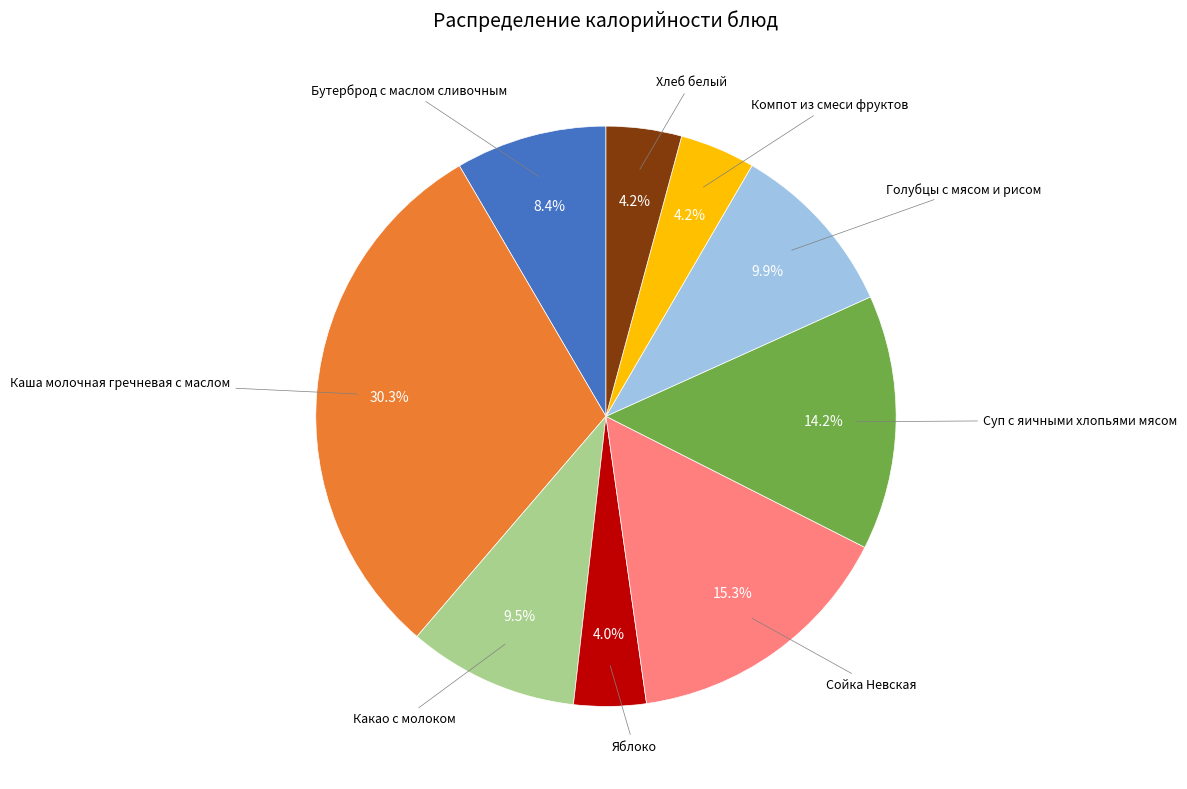

What percentage do Бутерброд с маслом сливочным and Суп с яичными хлопьями мясом together represent?

22.6%